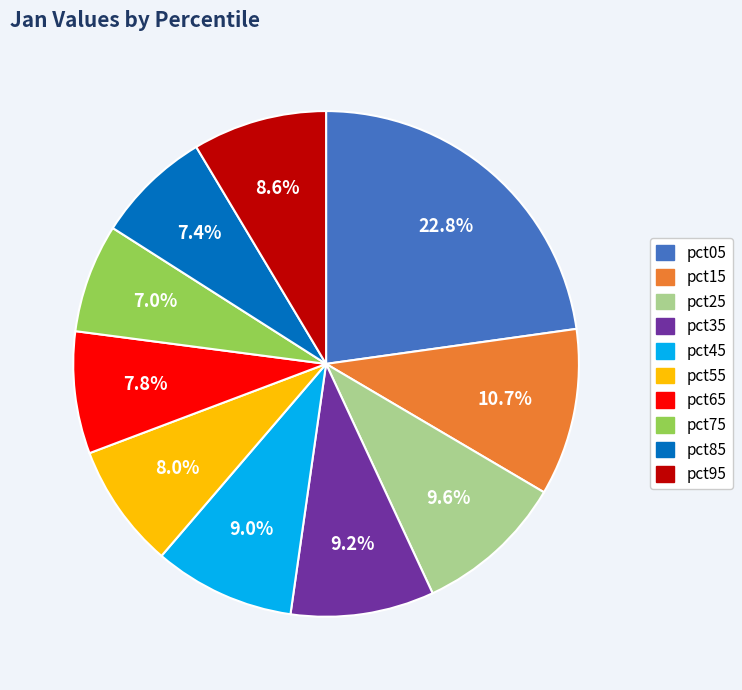

How many slices are in this pie chart?

10